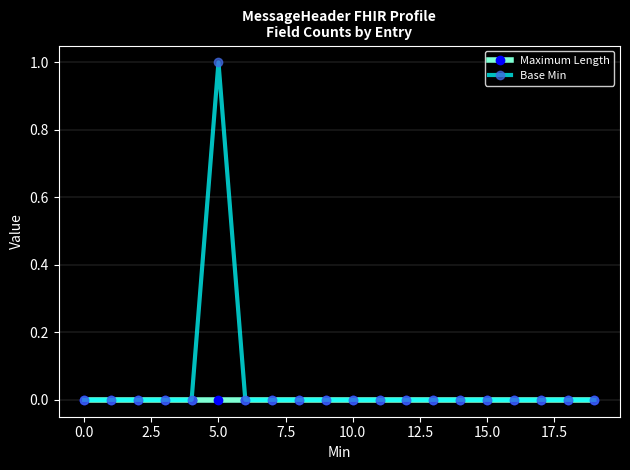

What are all the series names shown in the legend?

Maximum Length, Base Min